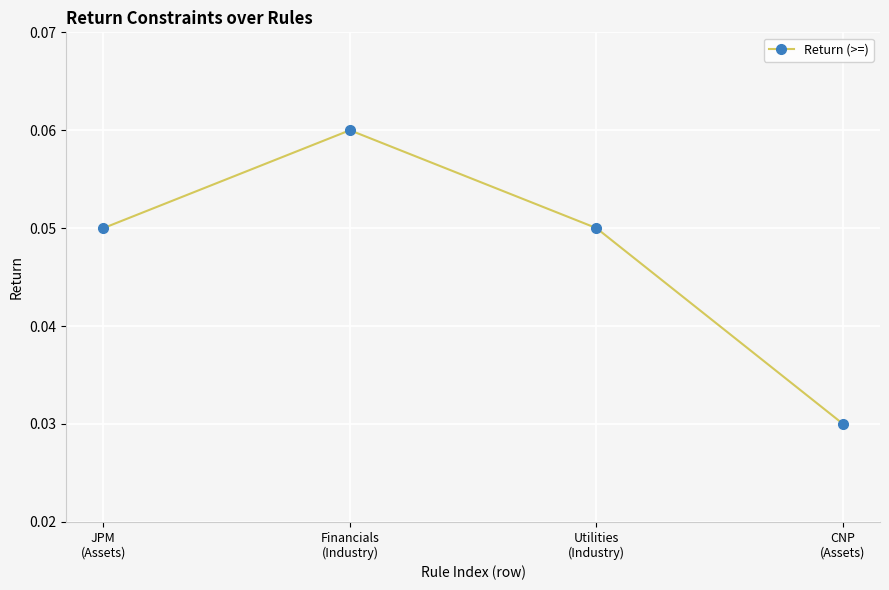

What is the label of the 1st point from the left?

JPM
(Assets)